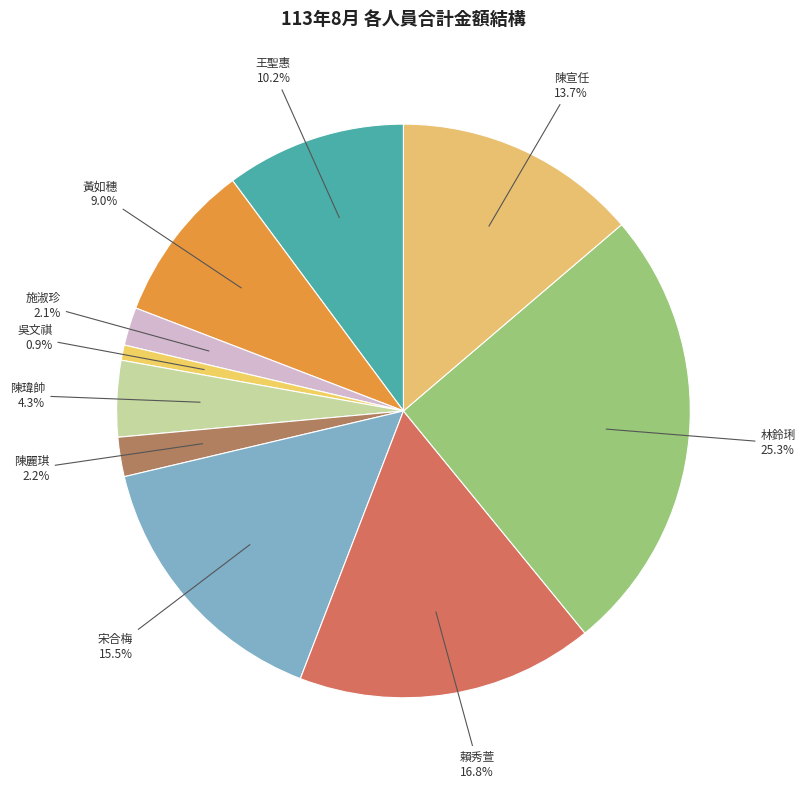

Count the number of slices in the pie.

10